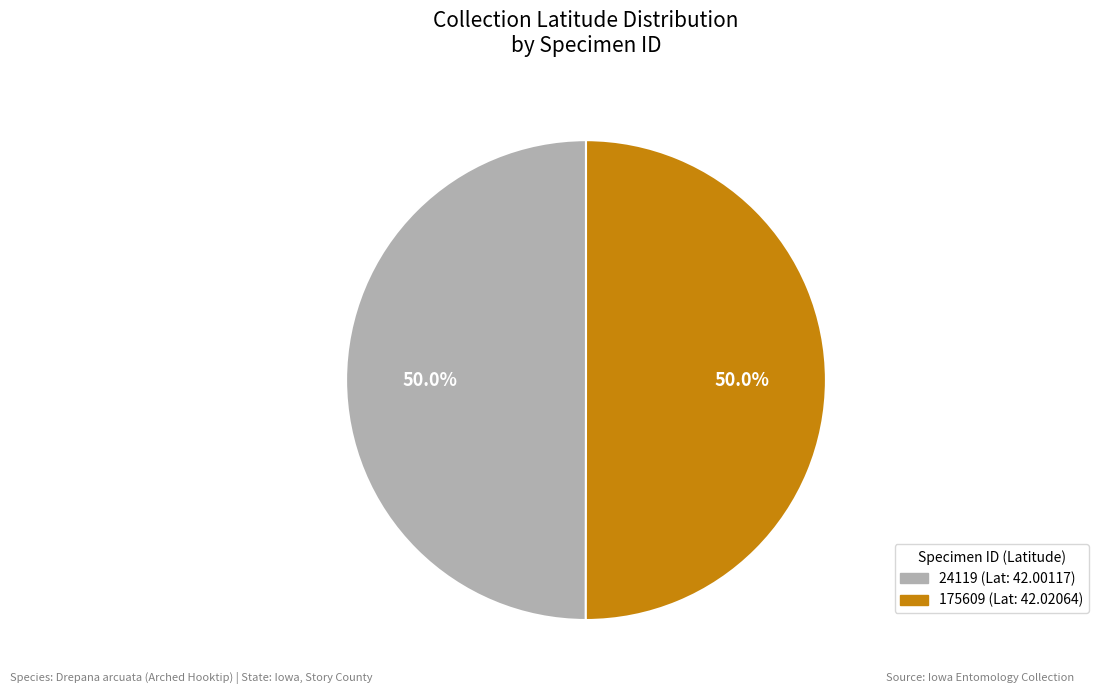

Approximately how many times larger is the value at 175609 compared to 24119?

1.0